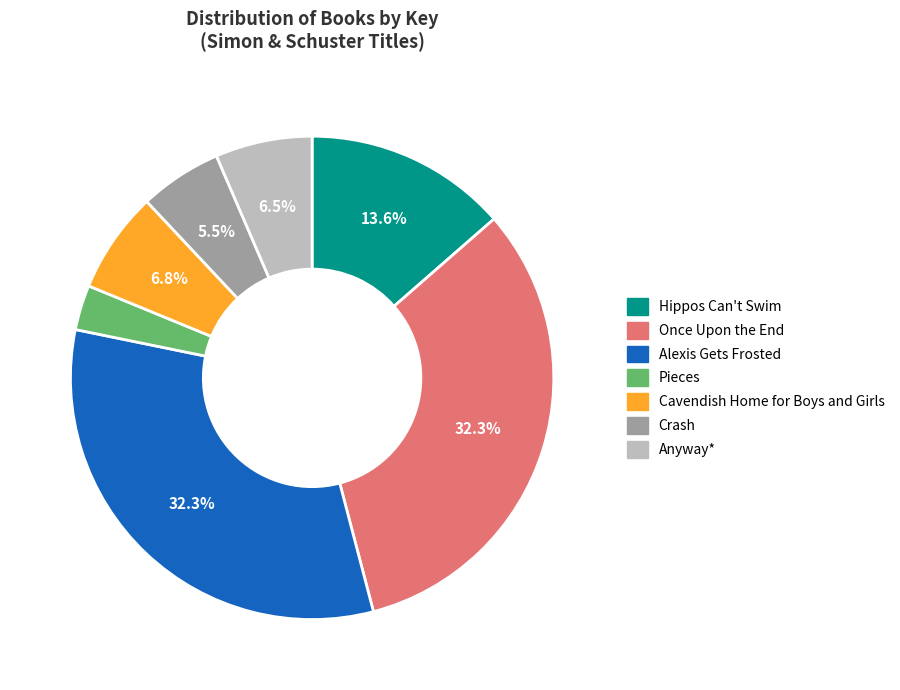

To the nearest percent, what is the combined percentage of Crash and Once Upon the End?

38%